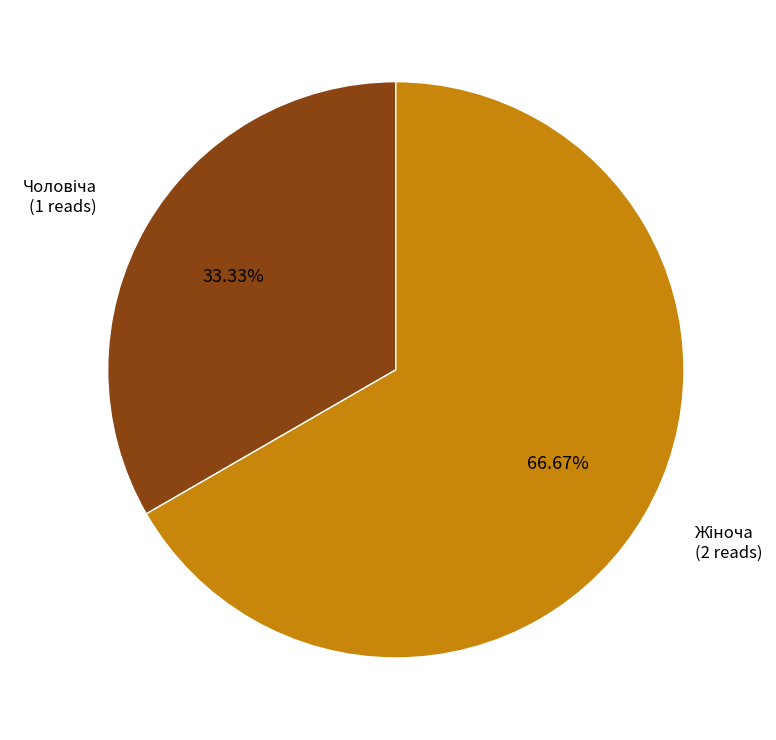

Does any single category account for the majority?

Yes